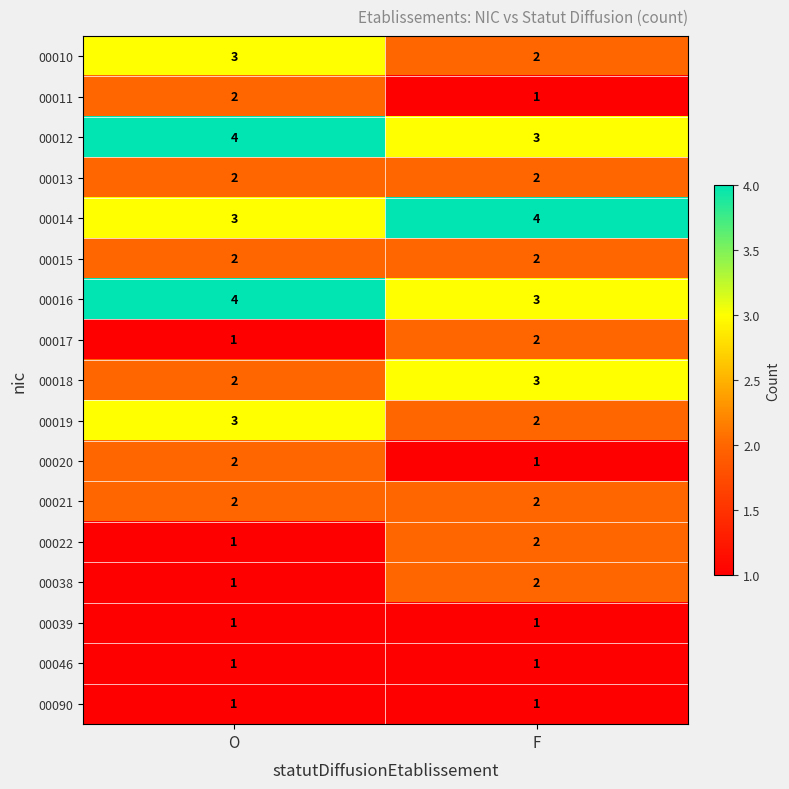

How many series are shown in this chart?

17